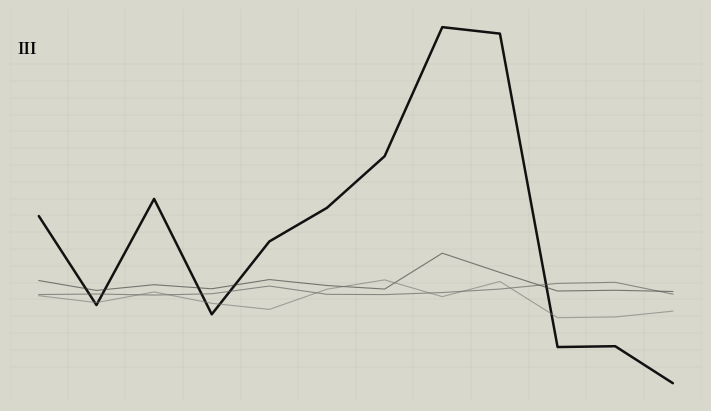

Does the chart have visible grid lines?

Yes